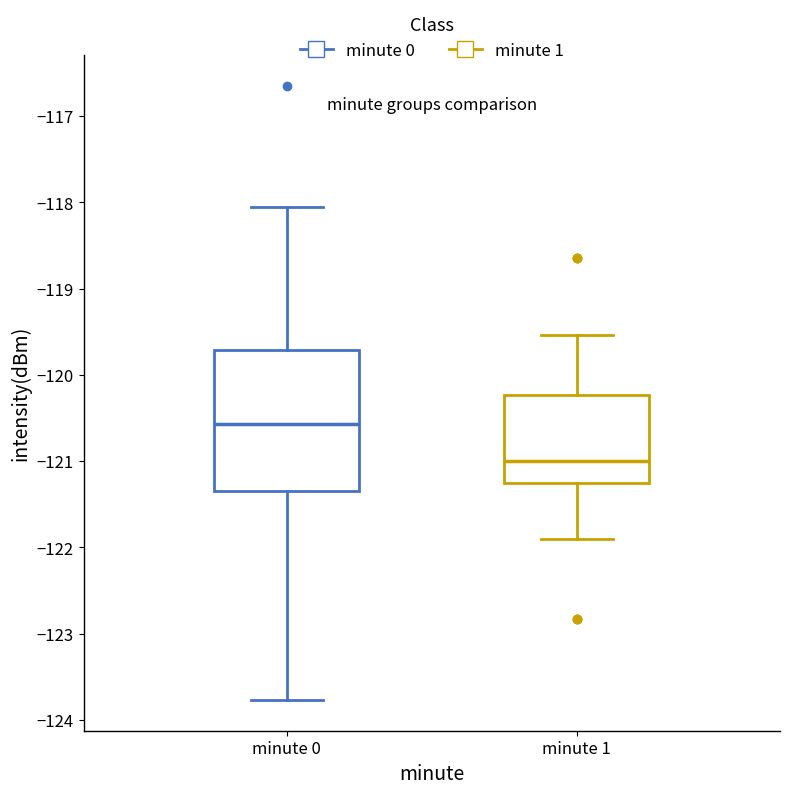

Reading left to right, transcribe this box plot: for each box, give where its median line is, the range the box spans, and where its two whiskers end, as read against the y-axis. The values are not printed on the chart, so give them approximately, as read against the axis.

minute 0: median -120.6, box -121.3 to -119.7, whiskers -123.8 to -118.1
minute 1: median -121.0, box -121.3 to -120.2, whiskers -121.9 to -119.5